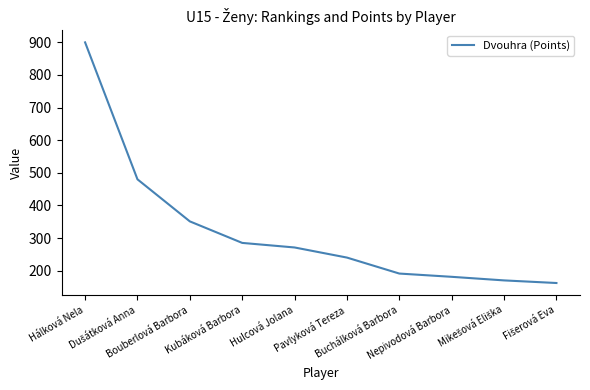

What is the sum of all values?

3231